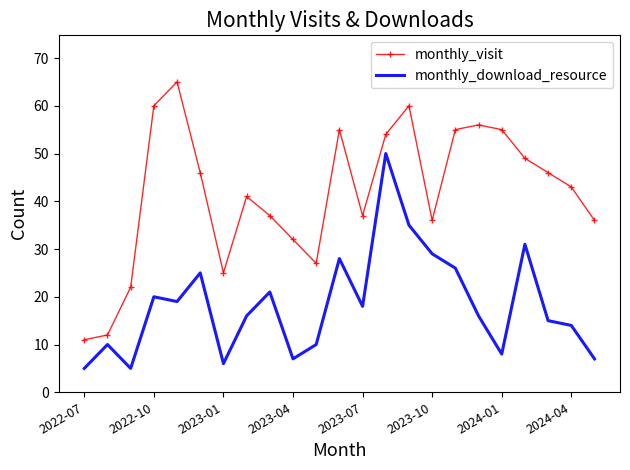

What are all the series names shown in the legend?

monthly_visit, monthly_download_resource